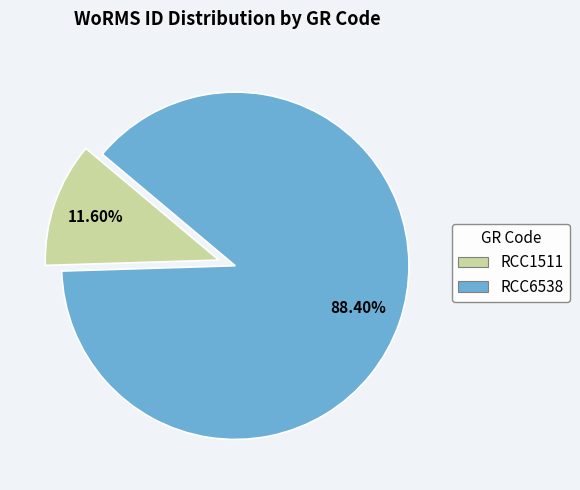

How much of the chart is everything except RCC1511?

88.4%